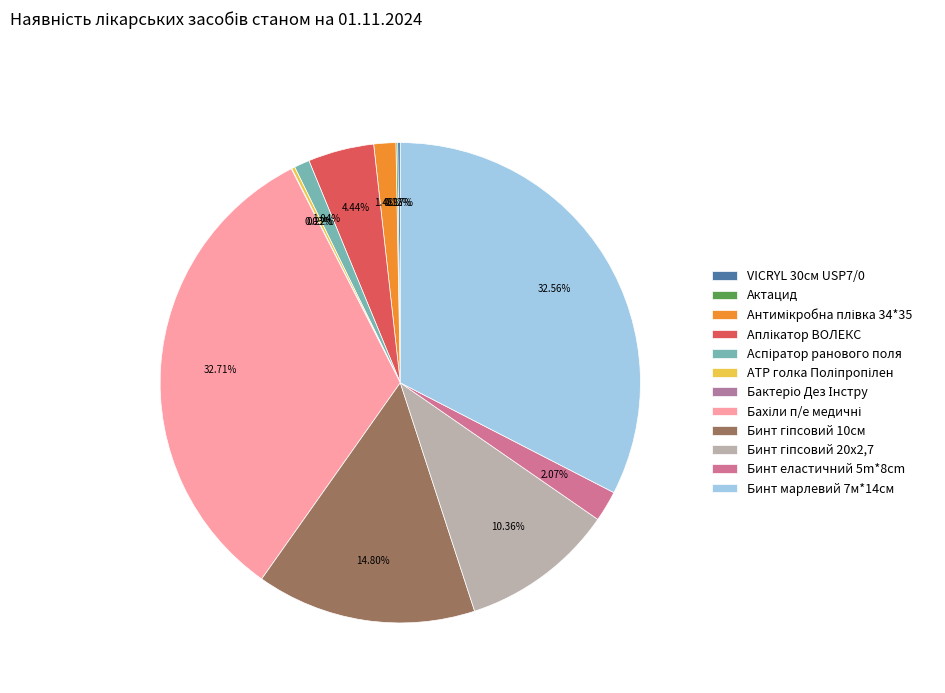

Is there any slice that represents more than half of the pie?

No